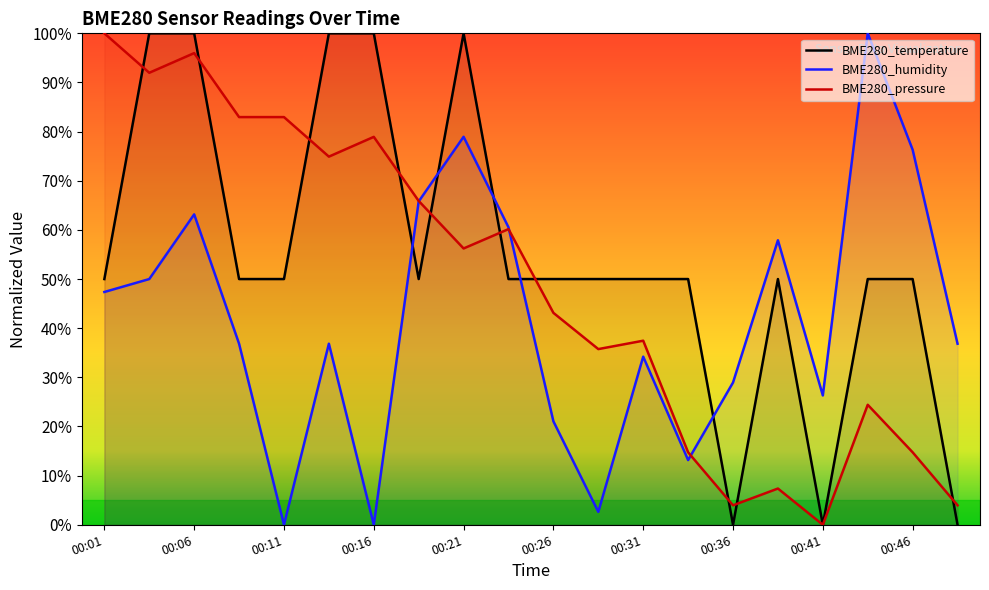

Where does the BME280_temperature series first go above 49?

00:01